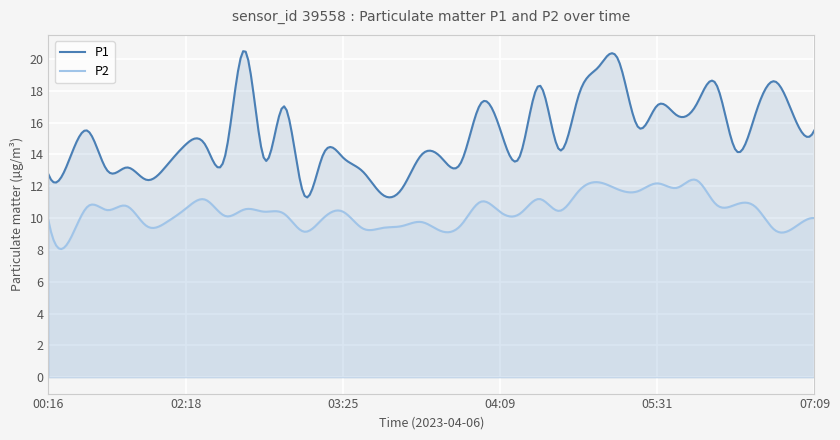

True or false: P2 and P1 cross at least once.

False